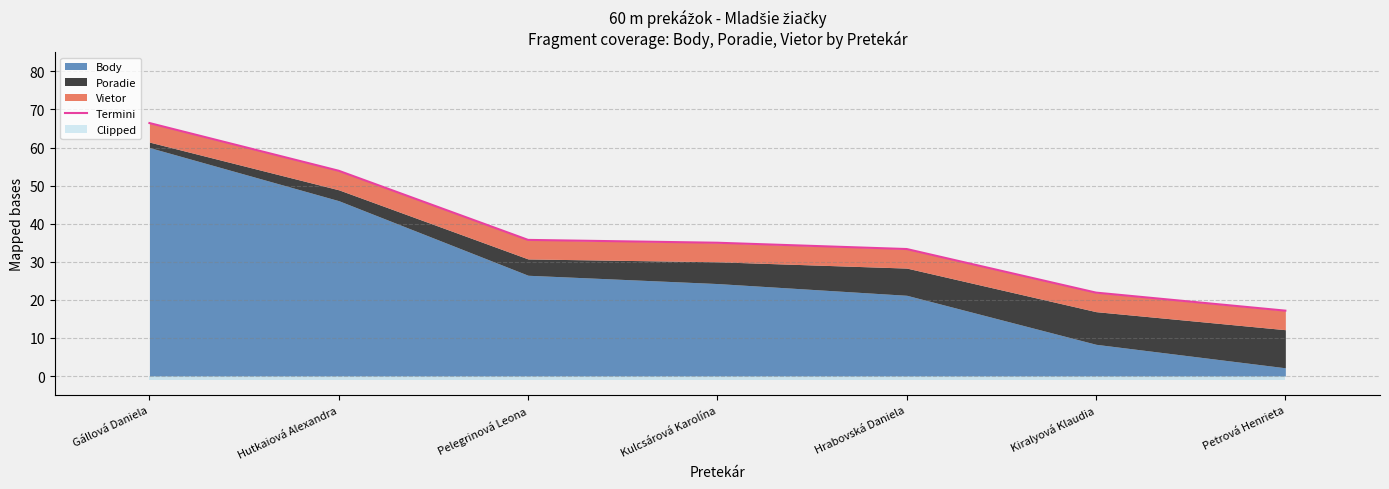

At which category does the chart reach its minimum across all series?

Petrová Henrieta